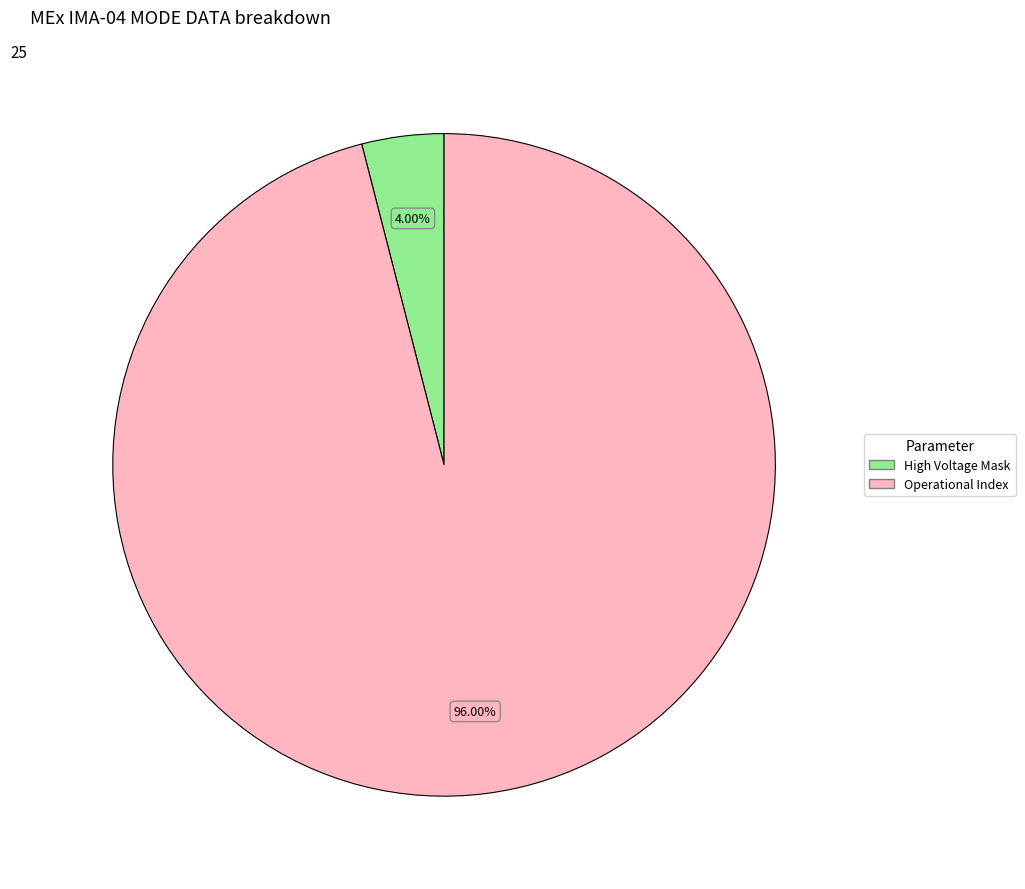

How many slices are in this pie chart?

2